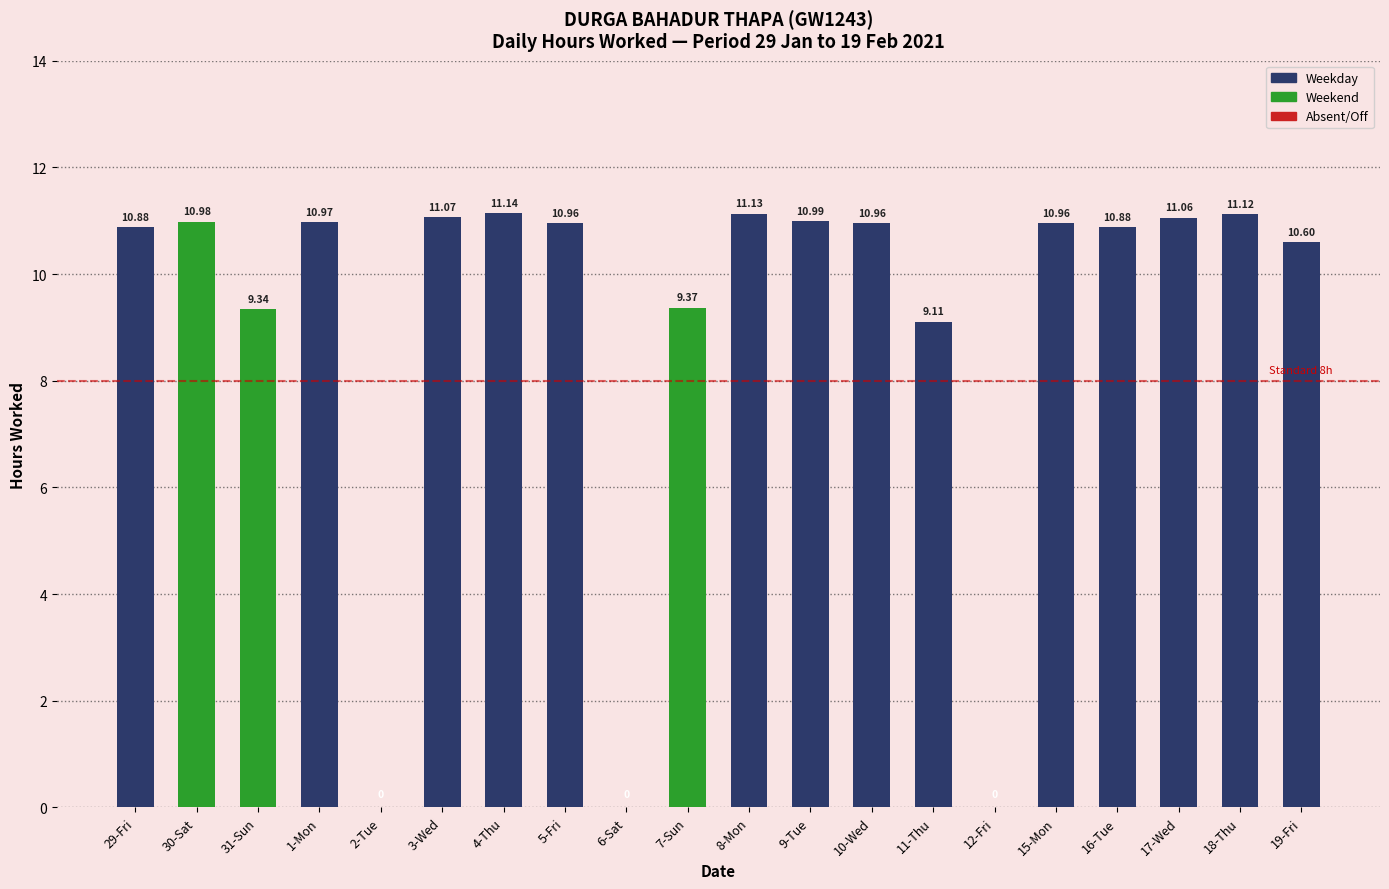

Which label corresponds to the smallest value in the chart?

2-Tue